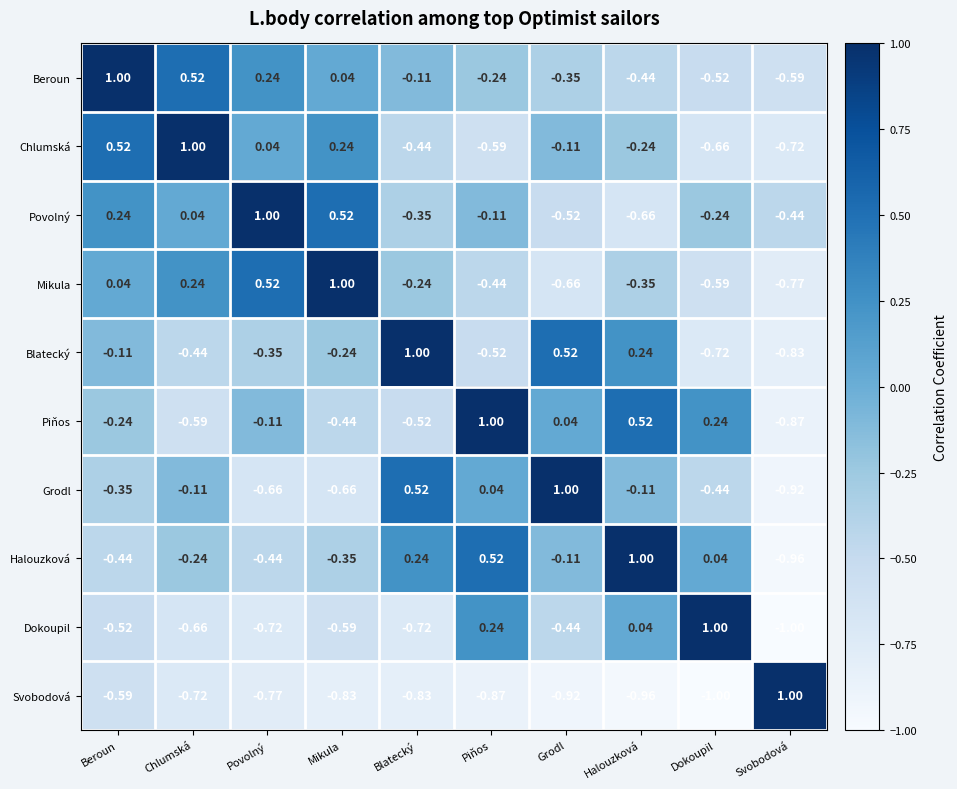

At Blatecký, list the series in order from largest to smallest.

Blatecký, Grodl, Halouzková, Beroun, Mikula, Povolný, Chlumská, Piňos, Dokoupil, Svobodová